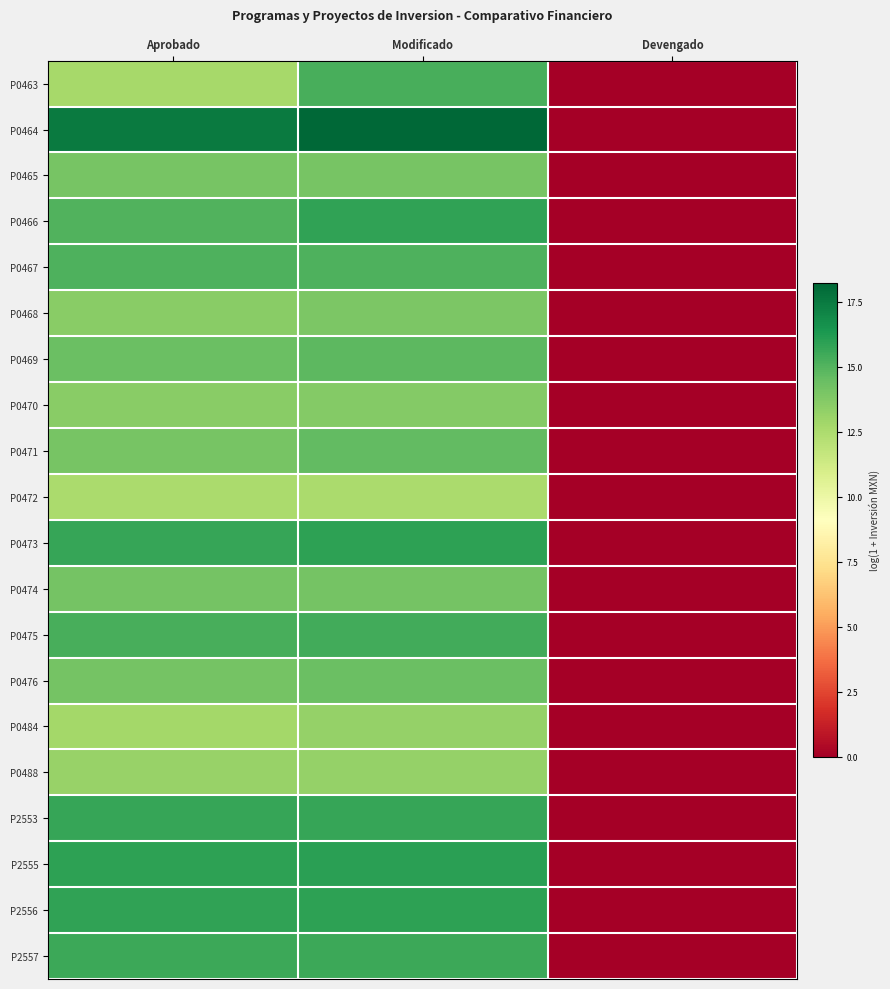

At Aprobado, list the series in order from largest to smallest.

P0464, P2555, P2556, P2553, P0473, P2557, P0475, P0467, P0466, P0469, P0476, P0474, P0465, P0471, P0470, P0468, P0488, P0484, P0463, P0472